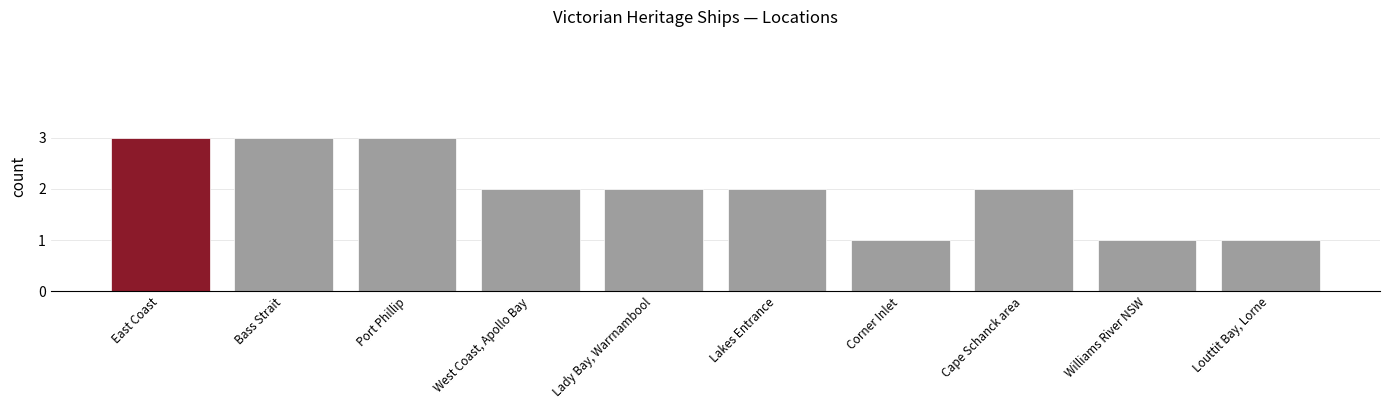

What is the change in value from East Coast to Lady Bay, Warrnambool?

-1